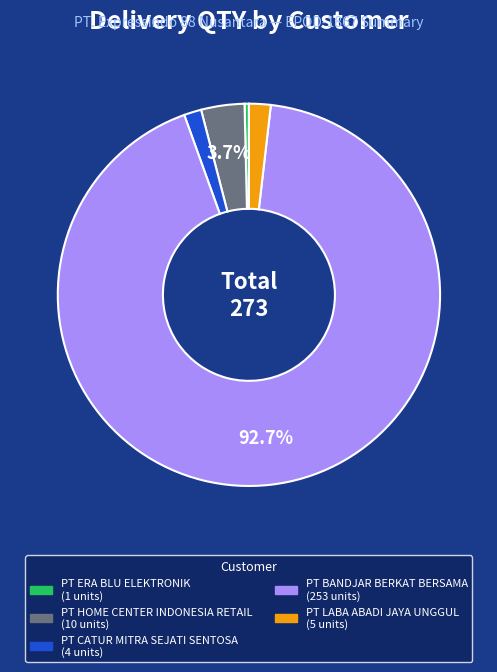

Is there a majority slice in this chart?

Yes